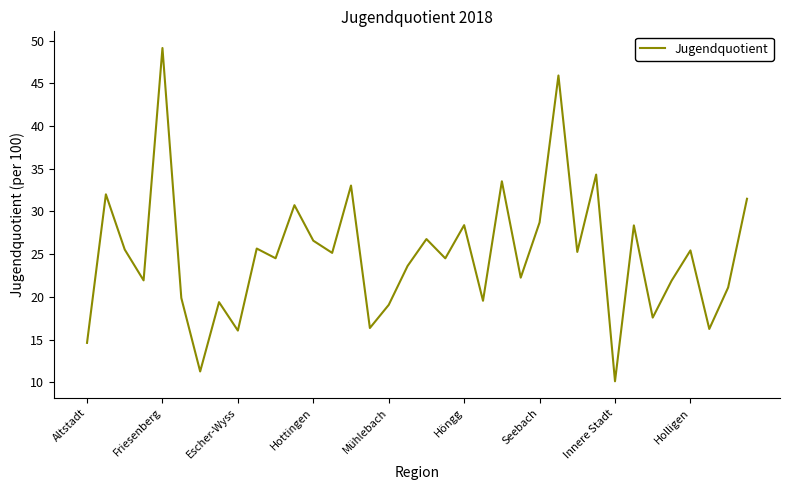

At which category does the chart reach its peak across all series?

Friesenberg